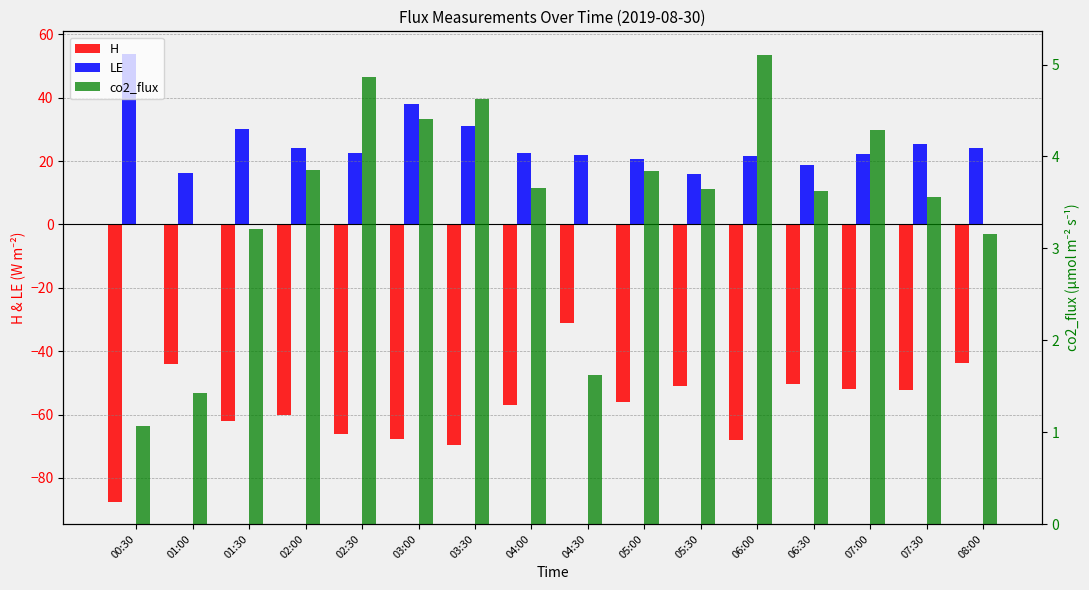

Which label corresponds to the largest value in the chart?

00:30